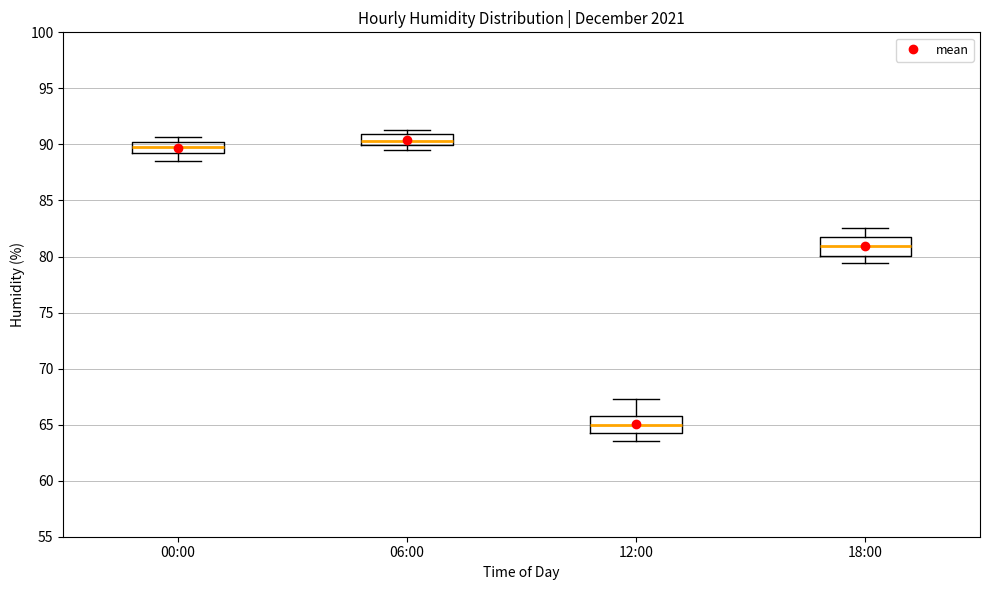

Which box has the lowest median line?

12:00